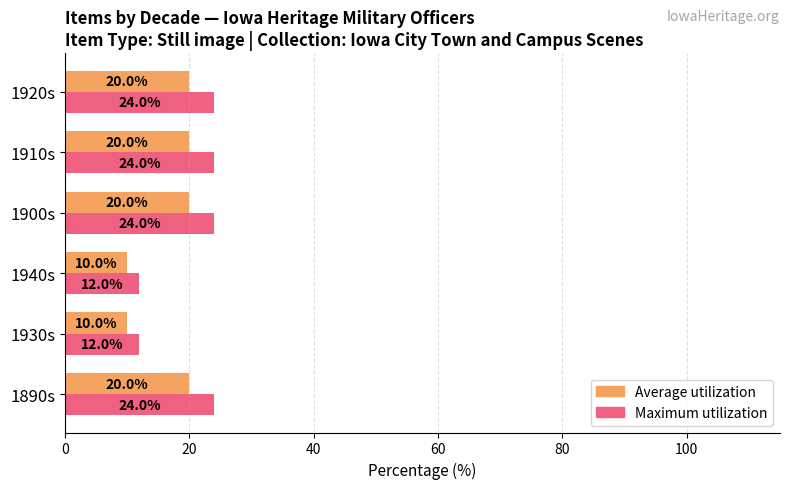

List the series in order of their overall mean, highest first.

Maximum utilization, Average utilization